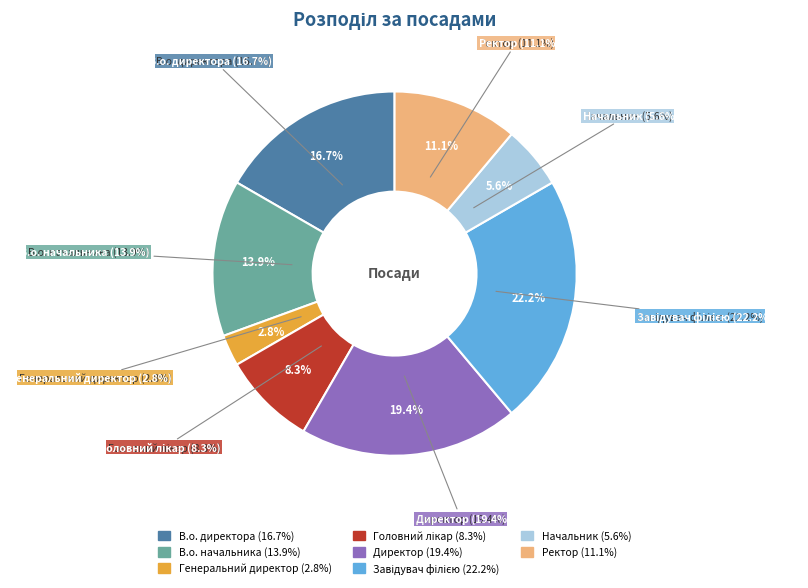

Which slice is the largest?

Завідувач філією